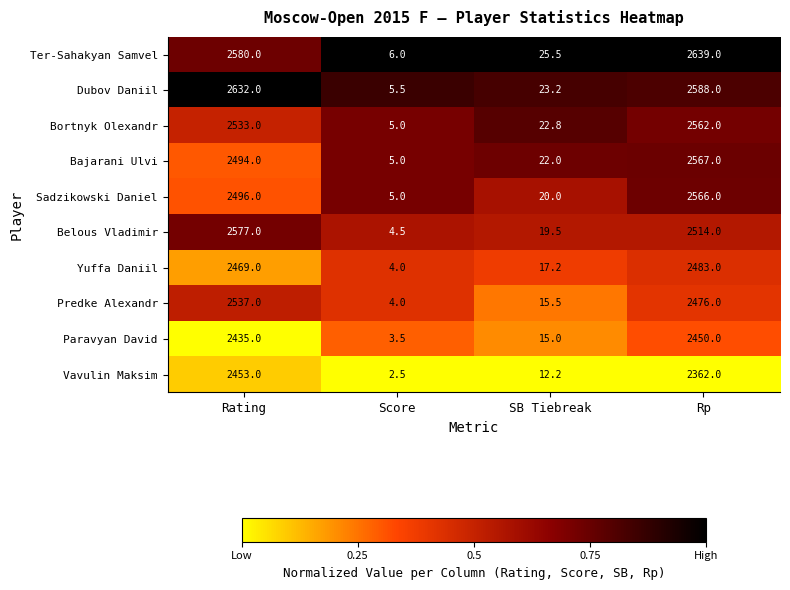

True or false: Paravyan David has a value of 2435.0 at Rating.

True